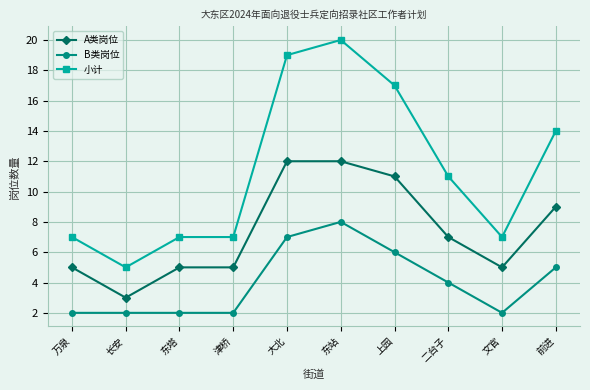

List the series in order of their overall mean, highest first.

小计, A类岗位, B类岗位